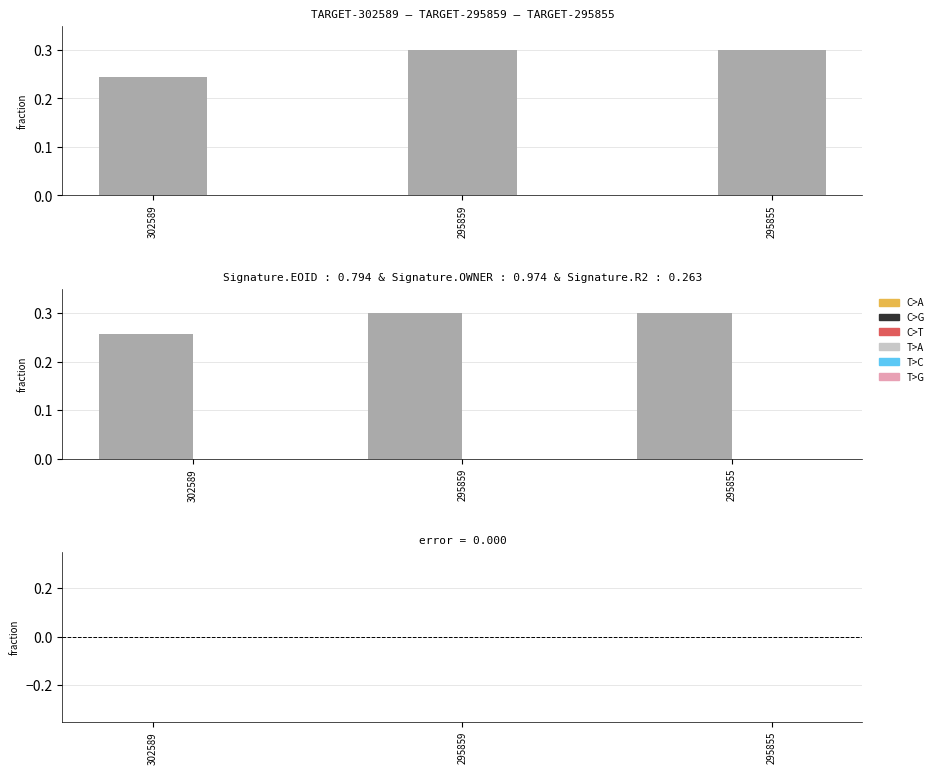

Count the OWNER values in the range 0 to 1.

3